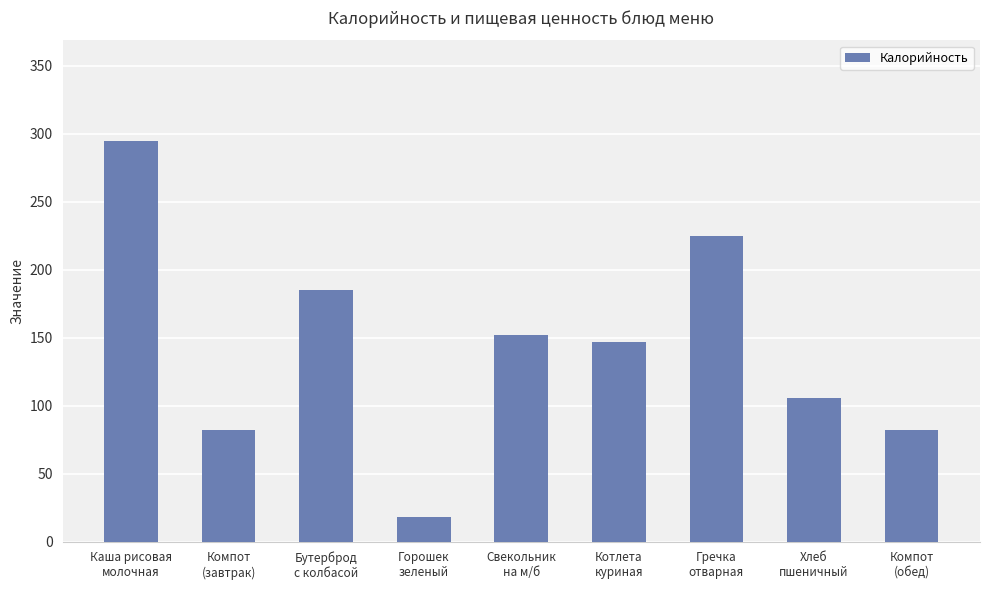

What is the difference between the second highest and second lowest values?

143